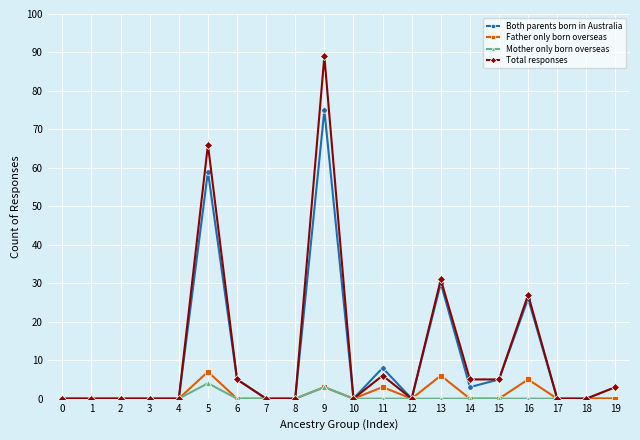

True or false: Father only born overseas has more than 2 points higher than both neighbors.

True